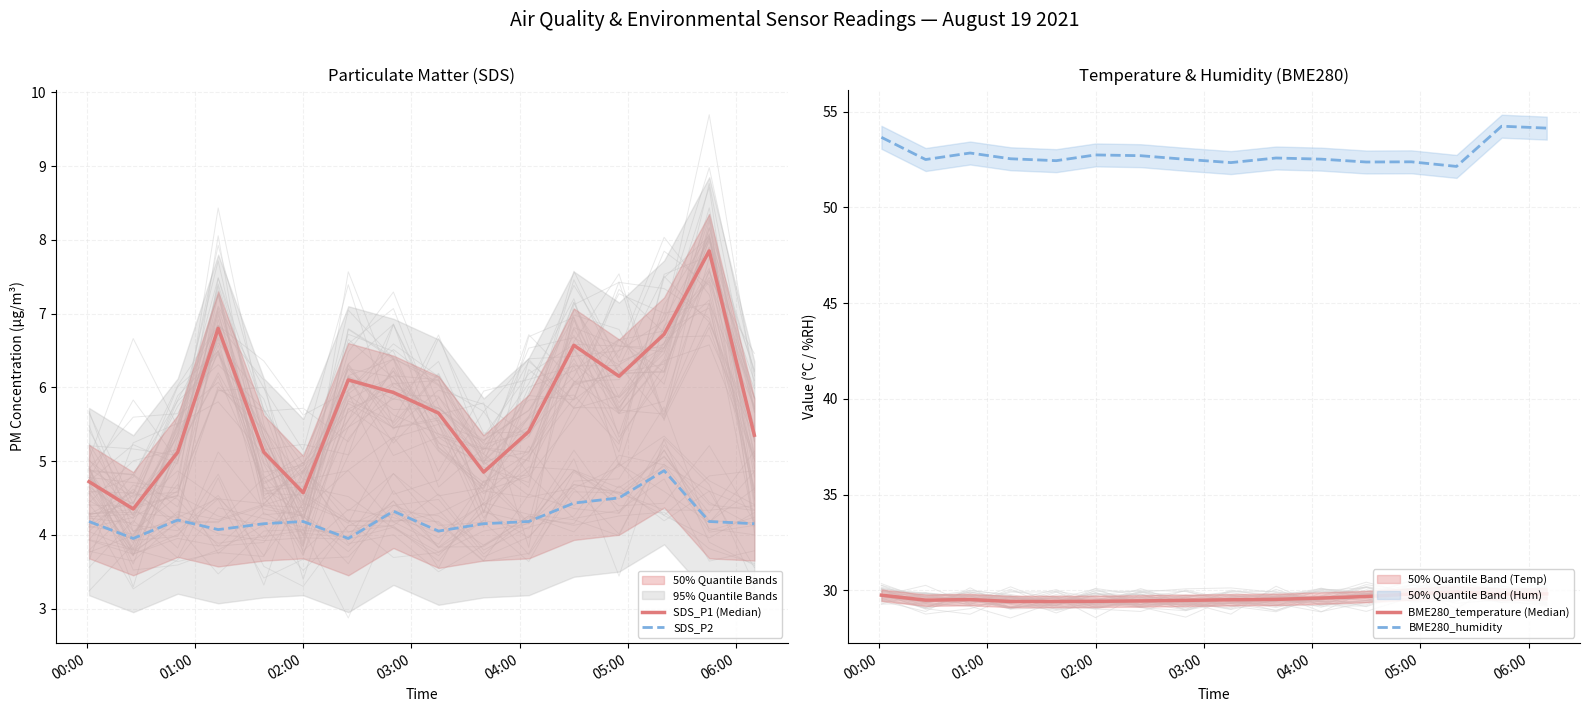

What is the lowest value of the BME280_humidity series?

52.1